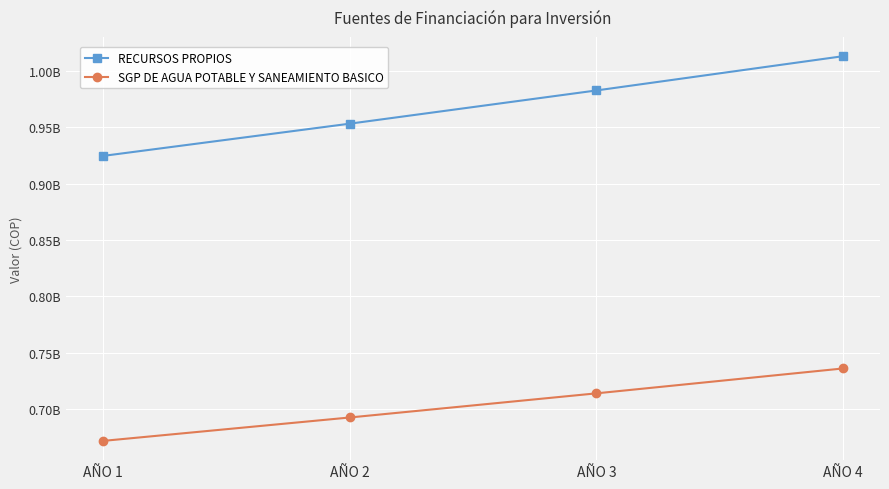

True or false: SGP DE AGUA POTABLE Y SANEAMIENTO BASICO and RECURSOS PROPIOS intersect in this chart.

False